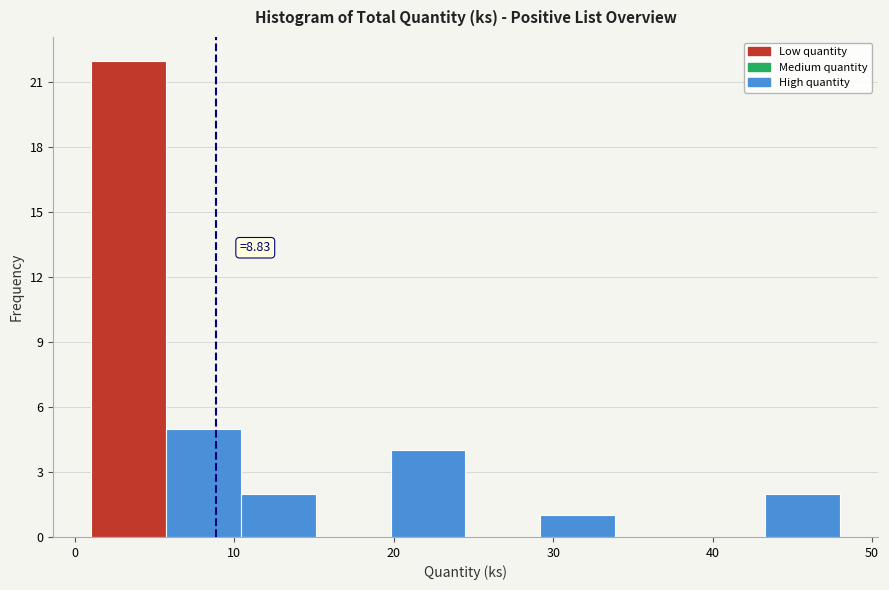

Over which range of the x-axis is the bar tallest?

1.0 to 5.7